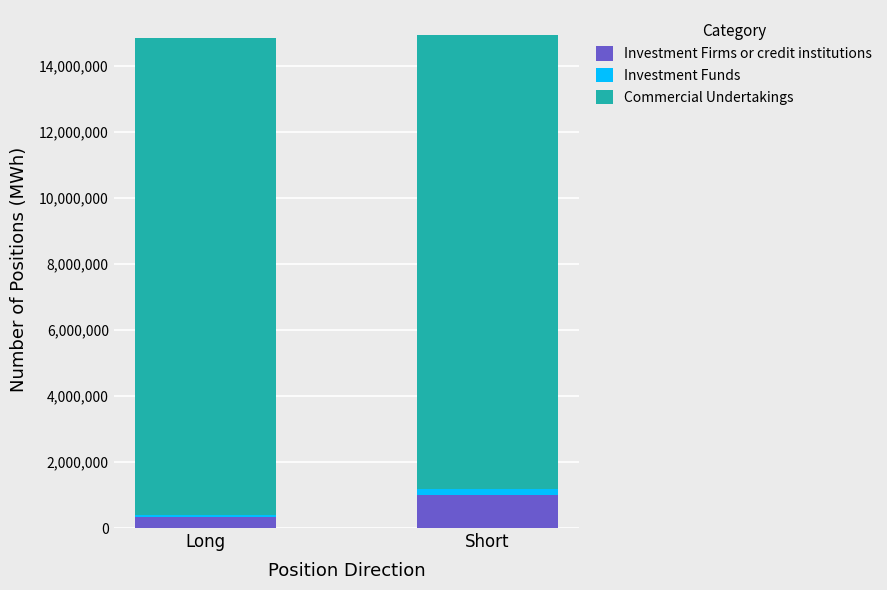

The Investment Firms or credit institutions series shows 1005660 at Short. True or false?

True